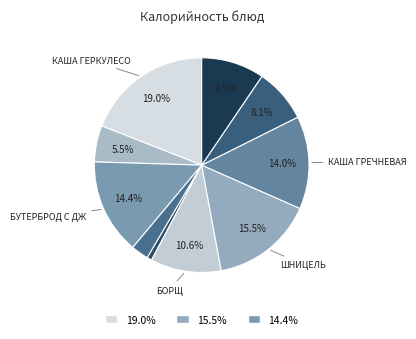

How many segments does this pie chart have?

10